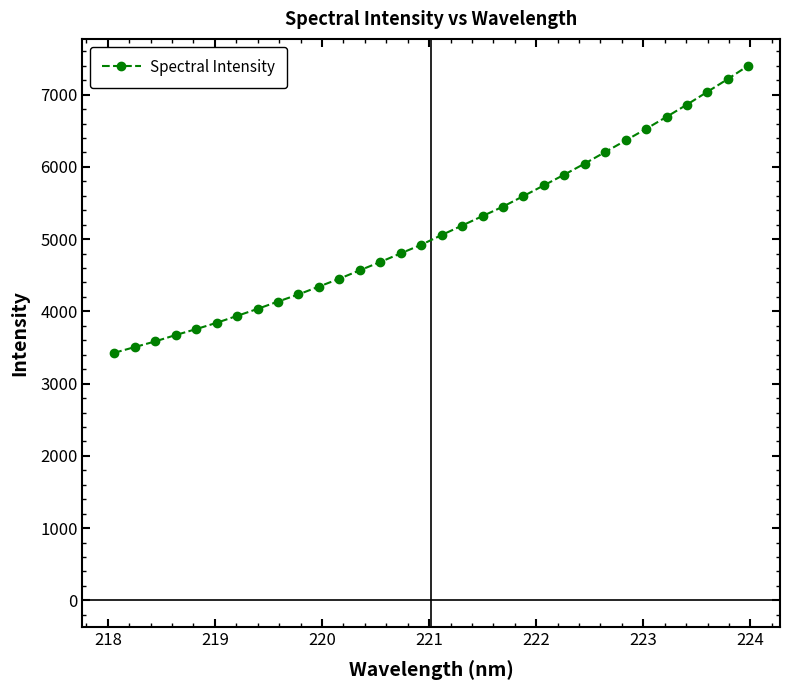

What is the value of the 18th point from the left?

5188.3